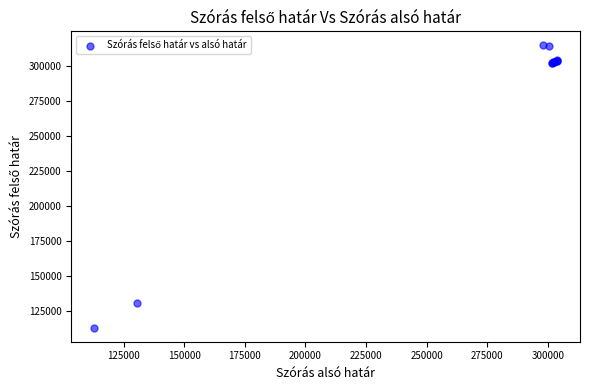

What Y value in the scatter plot is closest to 213685?

130494